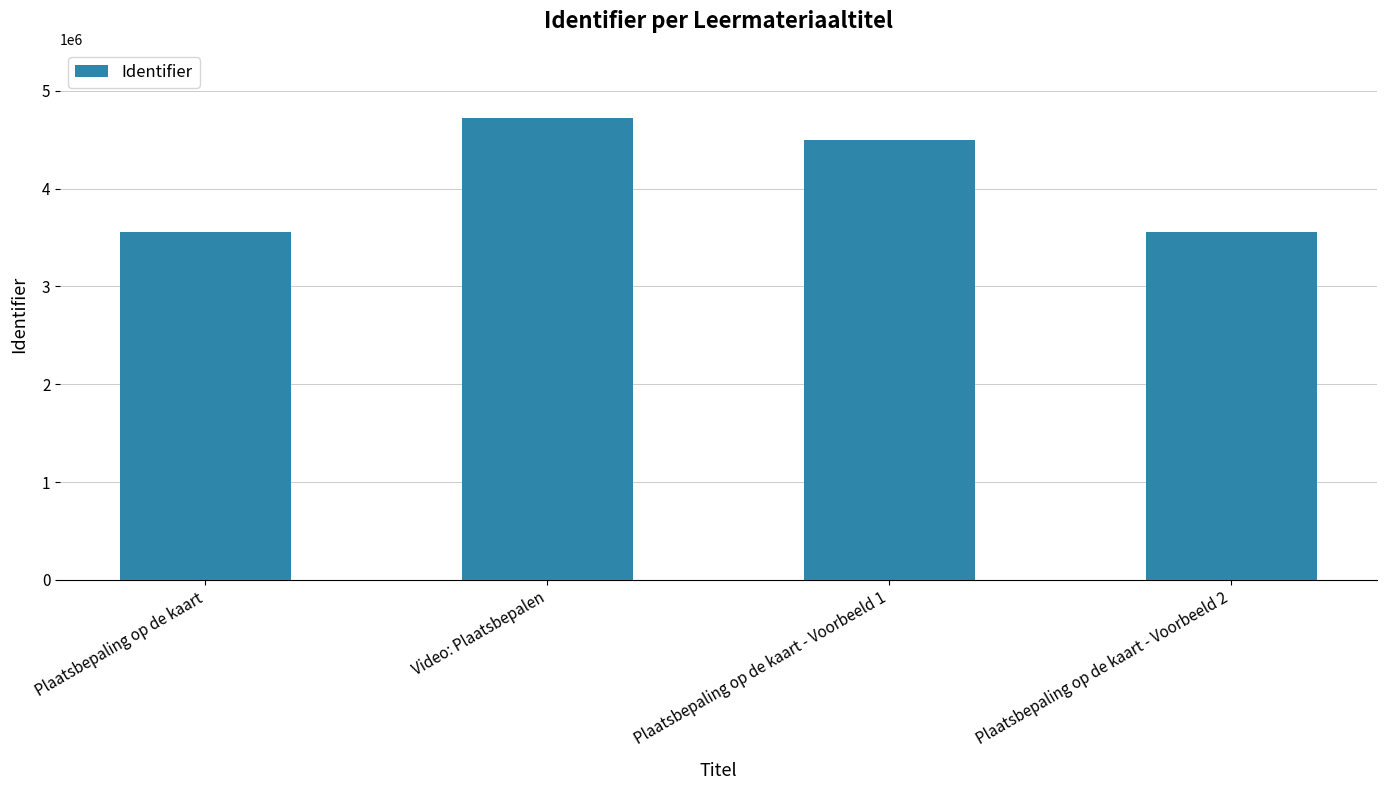

Count the number of data series in this chart.

1